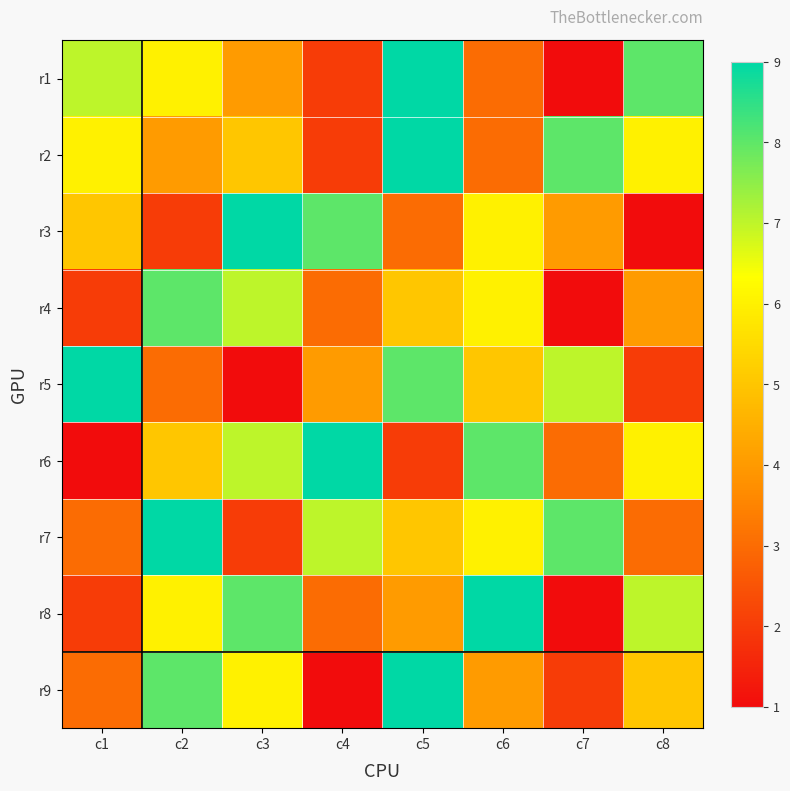

Which has a higher value, c6 or c1?

c1